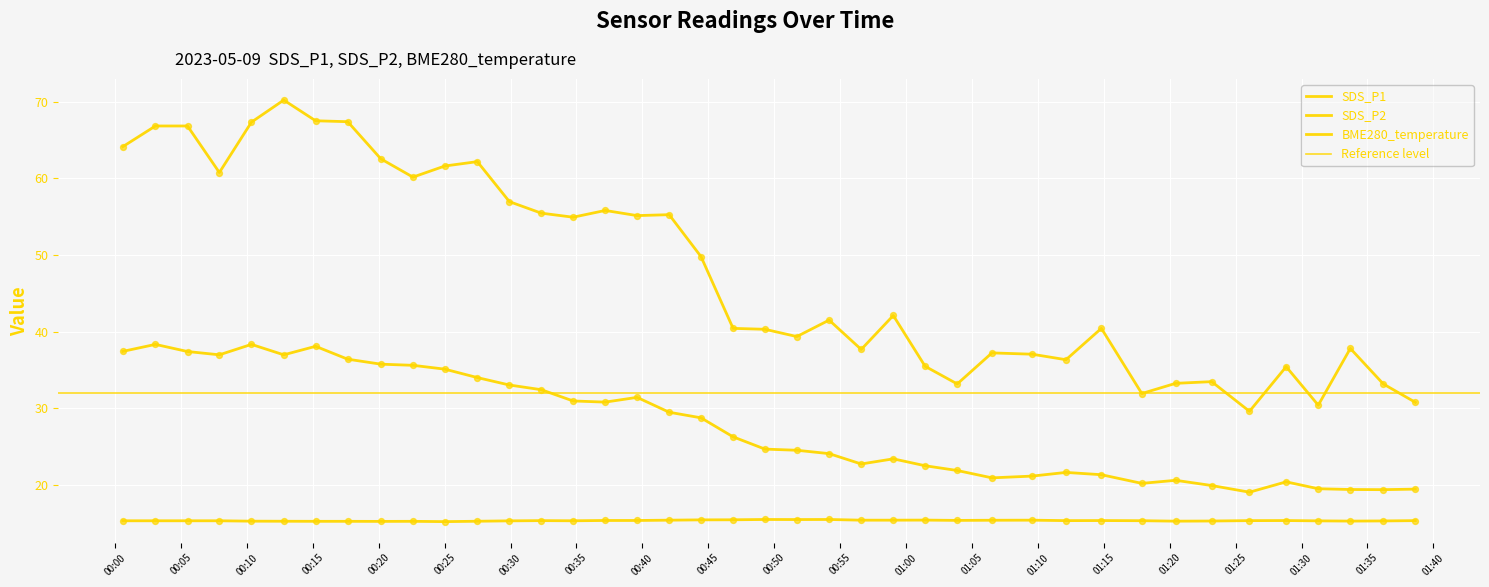

Which series has the widest spread of Y values?

SDS_P1